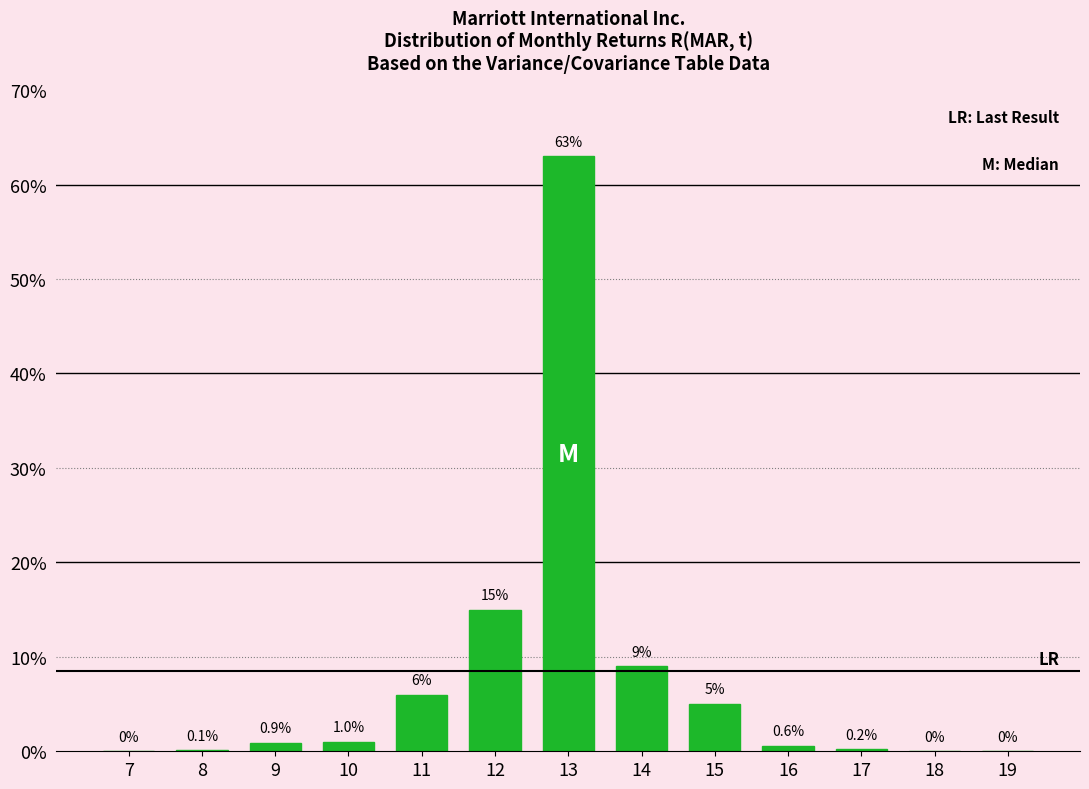

Reading left to right, list all the values displayed in this chart.

7=0.0	8=0.1	9=0.9	10=1.0	11=6.0	12=15.0	13=63.0	14=9.0	15=5.0	16=0.6	17=0.2	18=0.0	19=0.0